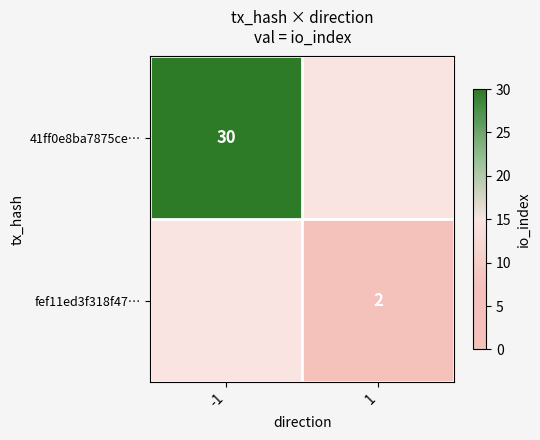

True or false: fef11ed3f318f47… has a value of 1 at 1.

False